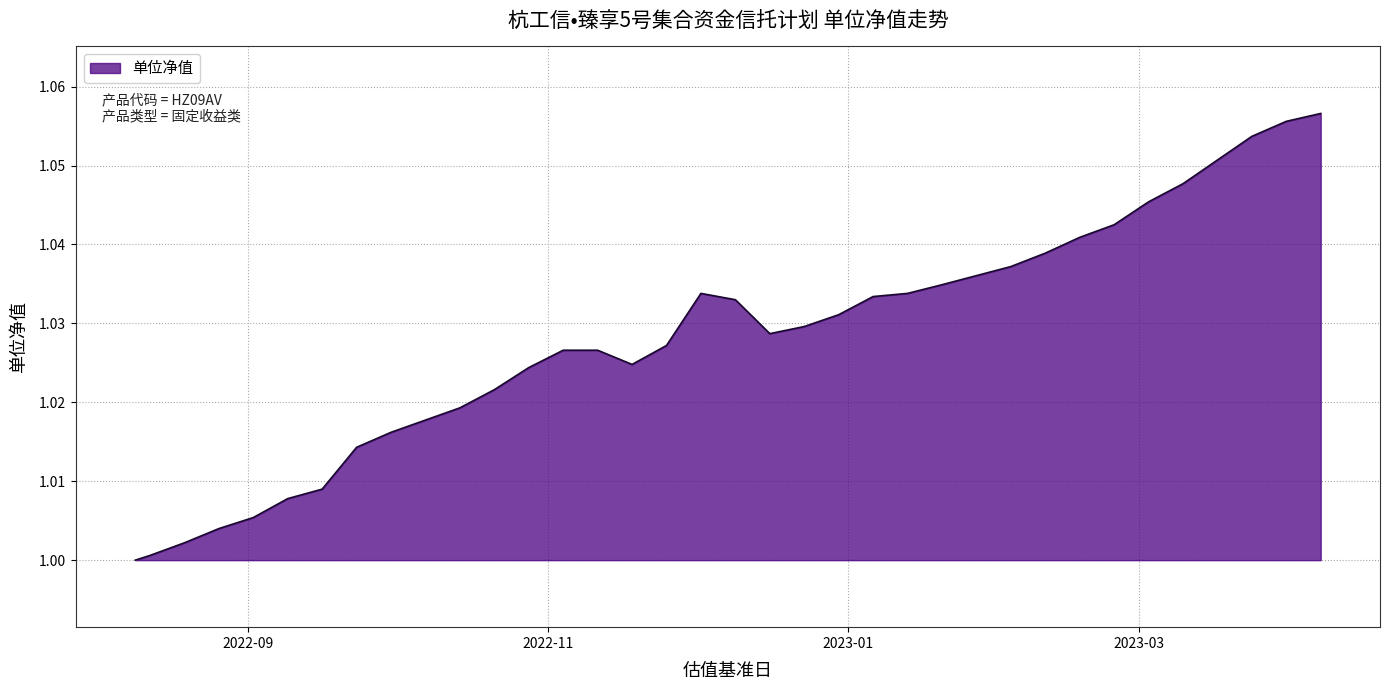

Reading right to left, list all the values displayed in this chart.

1.1	1.1	1.1	1.1	1.0	1.0	1.0	1.0	1.0	1.0	1.0	1.0	1.0	1.0	1.0	1.0	1.0	1.0	1.0	1.0	1.0	1.0	1.0	1.0	1.0	1.0	1.0	1.0	1.0	1.0	1.0	1.0	1.0	1.0